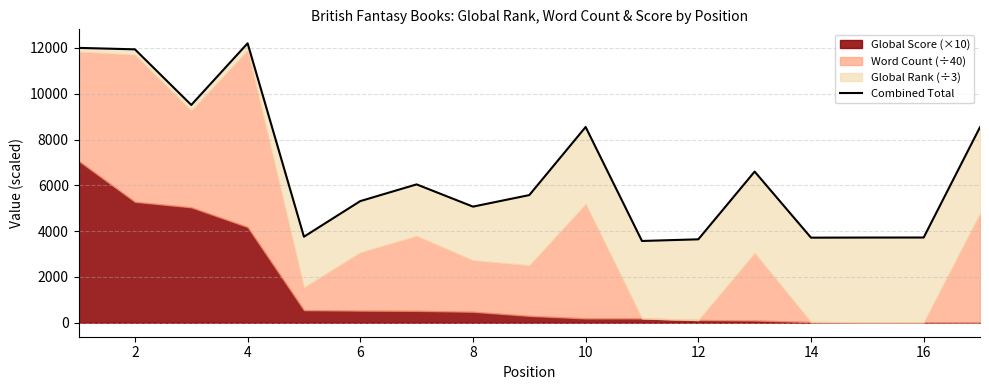

How many lines are shown in the chart?

1